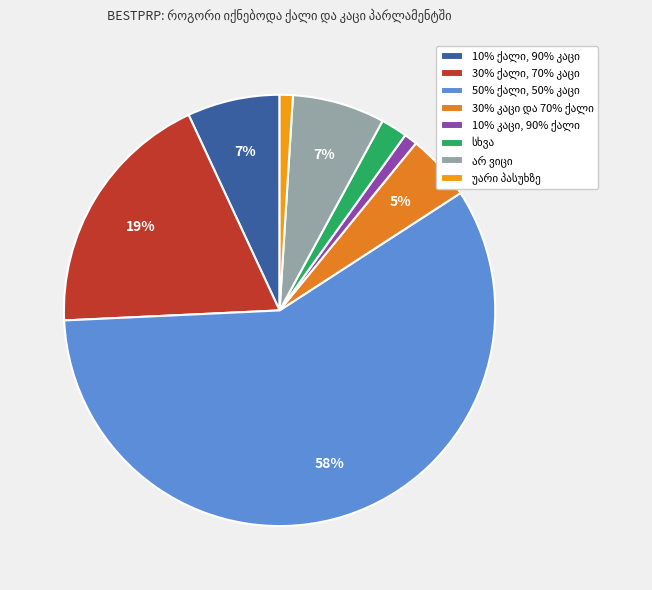

Do სხვა and არ ვიცი together represent more than half of the pie?

No